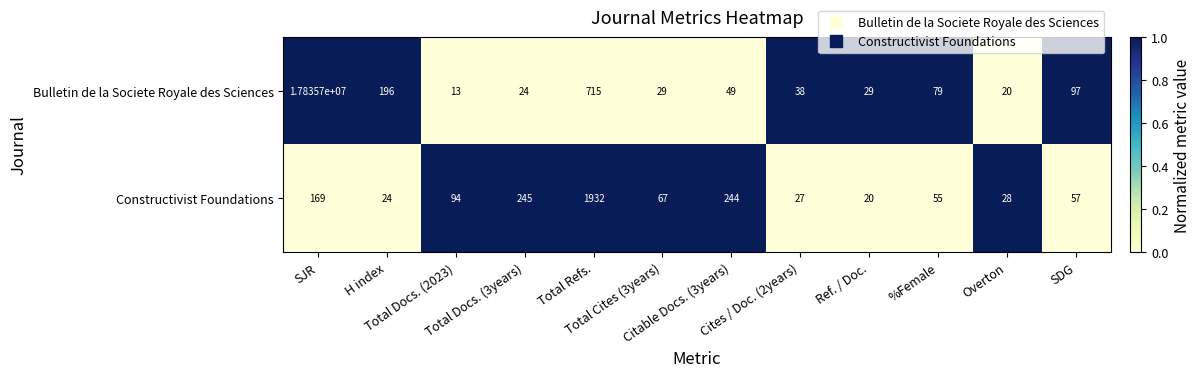

Which series has the widest spread of values?

Bulletin de la Societe Royale des Sciences